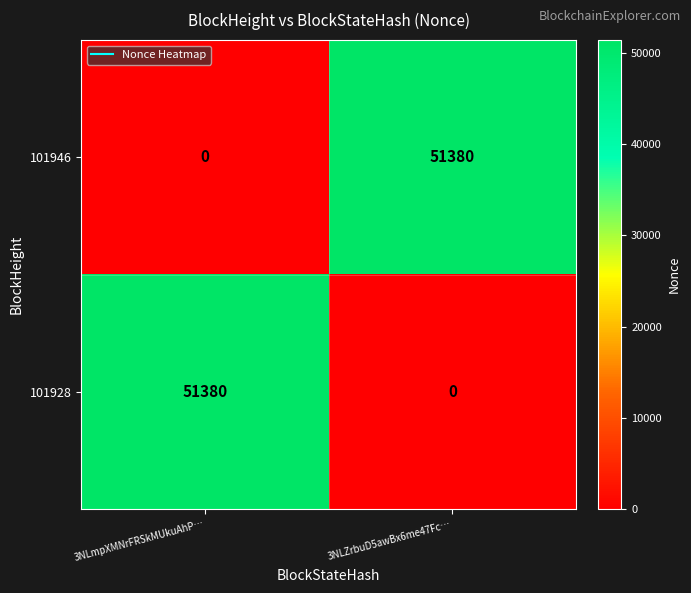

What is the total value across all series at 3NLZrbuD5awBx6me47Fc…?

51380